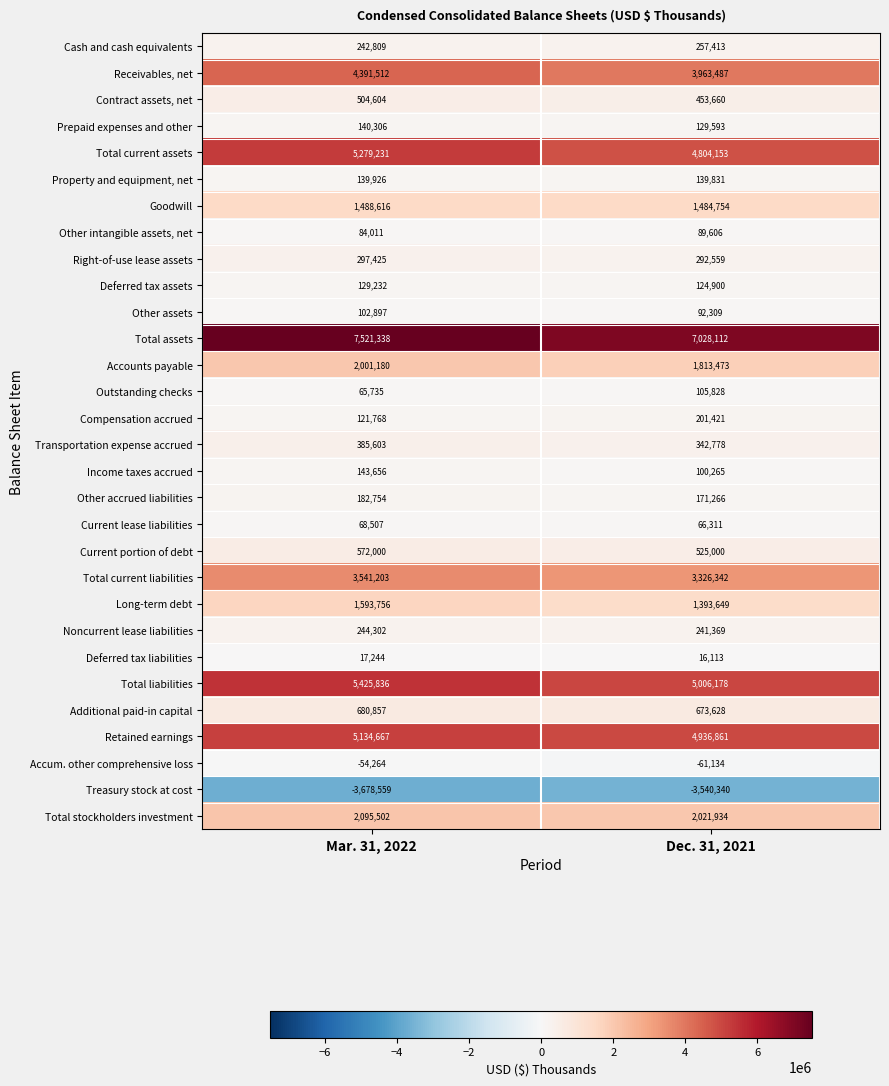

What is the sum of the Outstanding checks values at Mar. 31, 2022 and Dec. 31, 2021?

171563